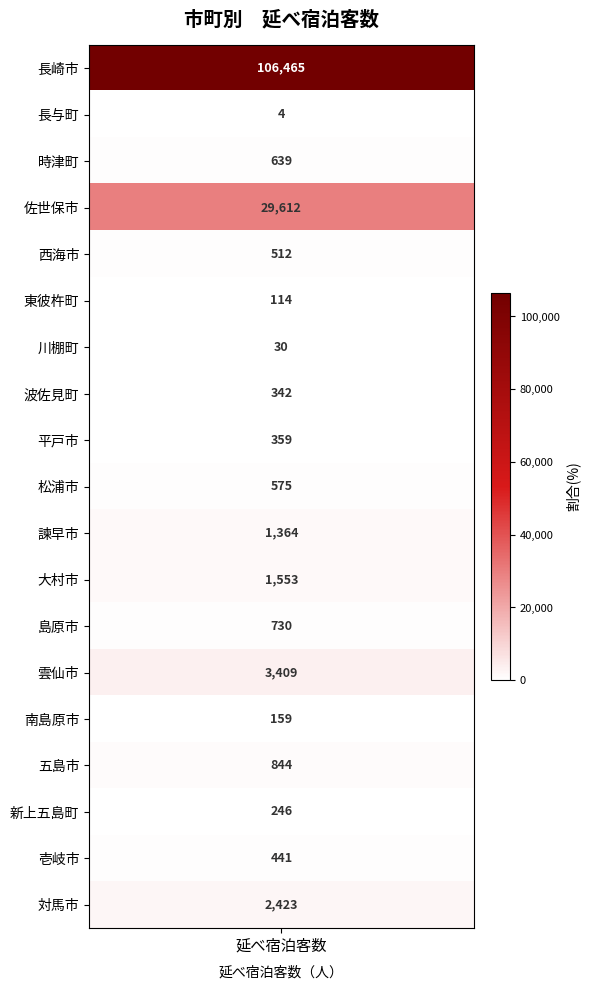

Reading left to right, list all the values displayed in this chart.

106465	4	639	29612	512	114	30	342	359	575	1364	1553	730	3409	159	844	246	441	2423